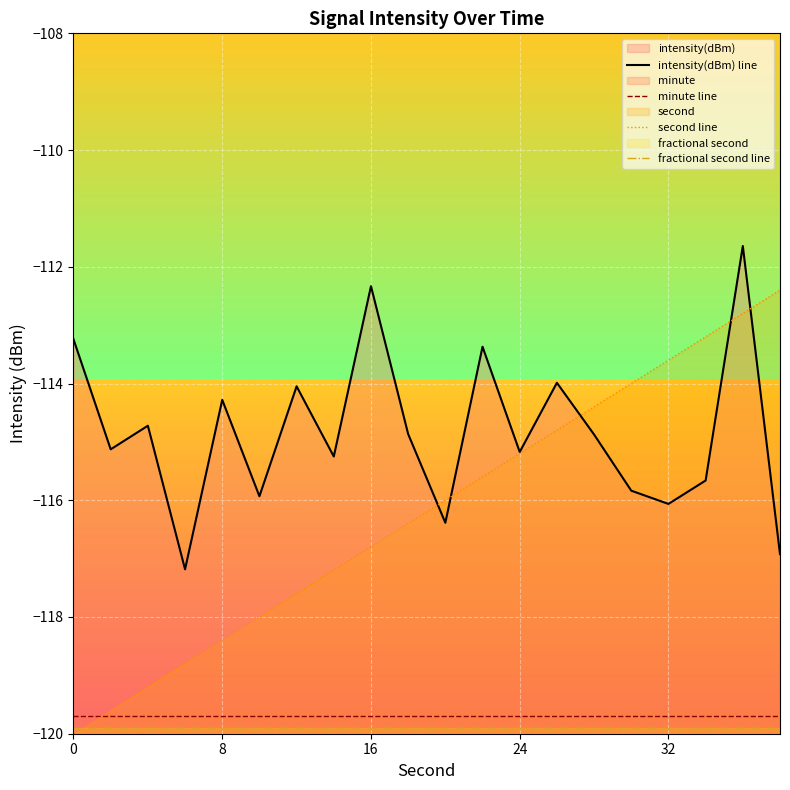

List the series in order of their peak value, highest first.

intensity(dBm) line, second line, minute line, fractional second line